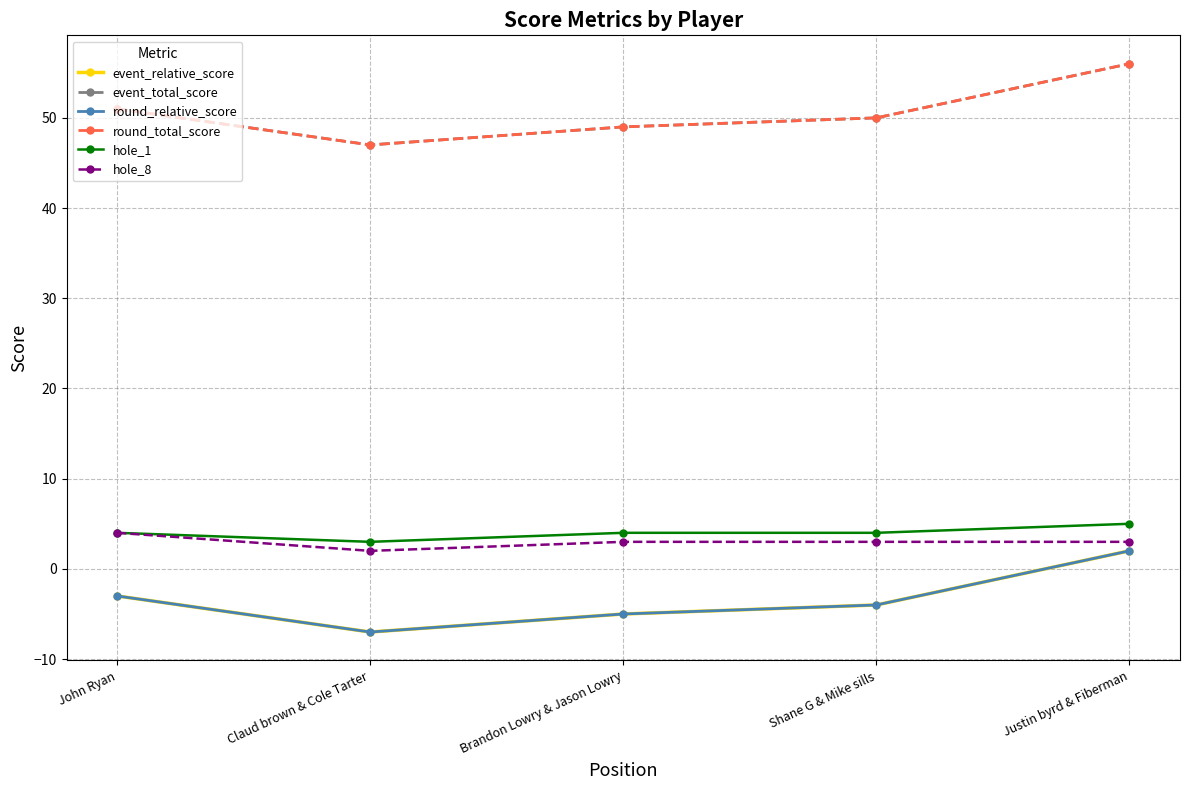

What is the lowest value of the round_relative_score series?

-7